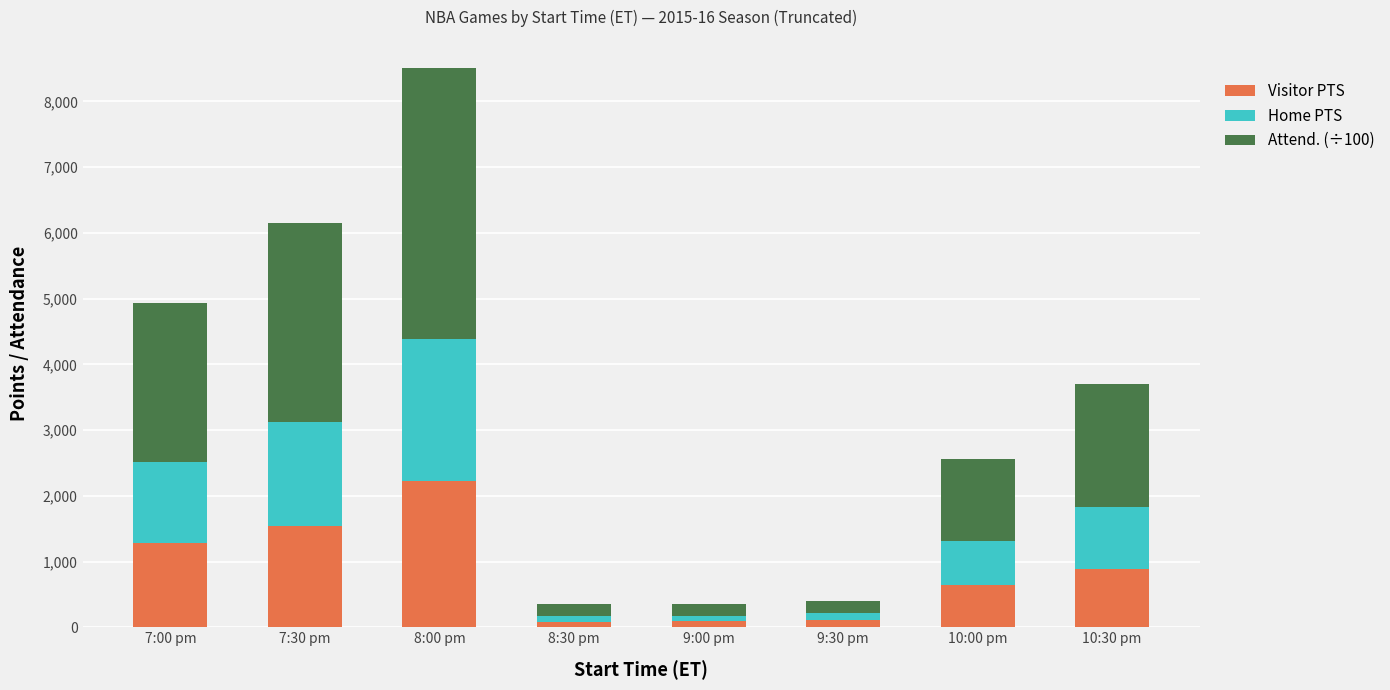

What is the approximate value of Visitor PTS at 8:00 pm, to the nearest 50?

2200